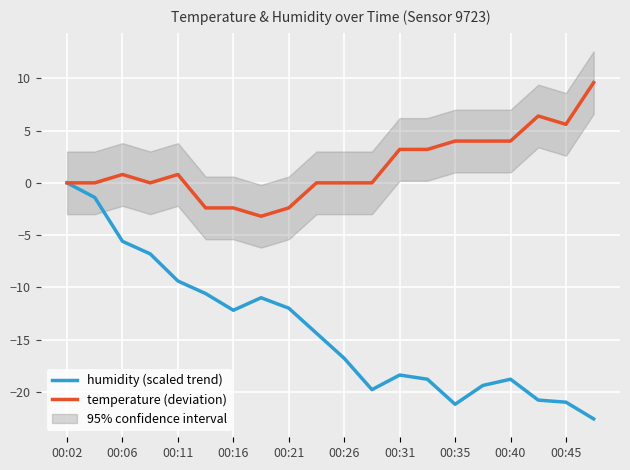

How many lines are shown in the chart?

2